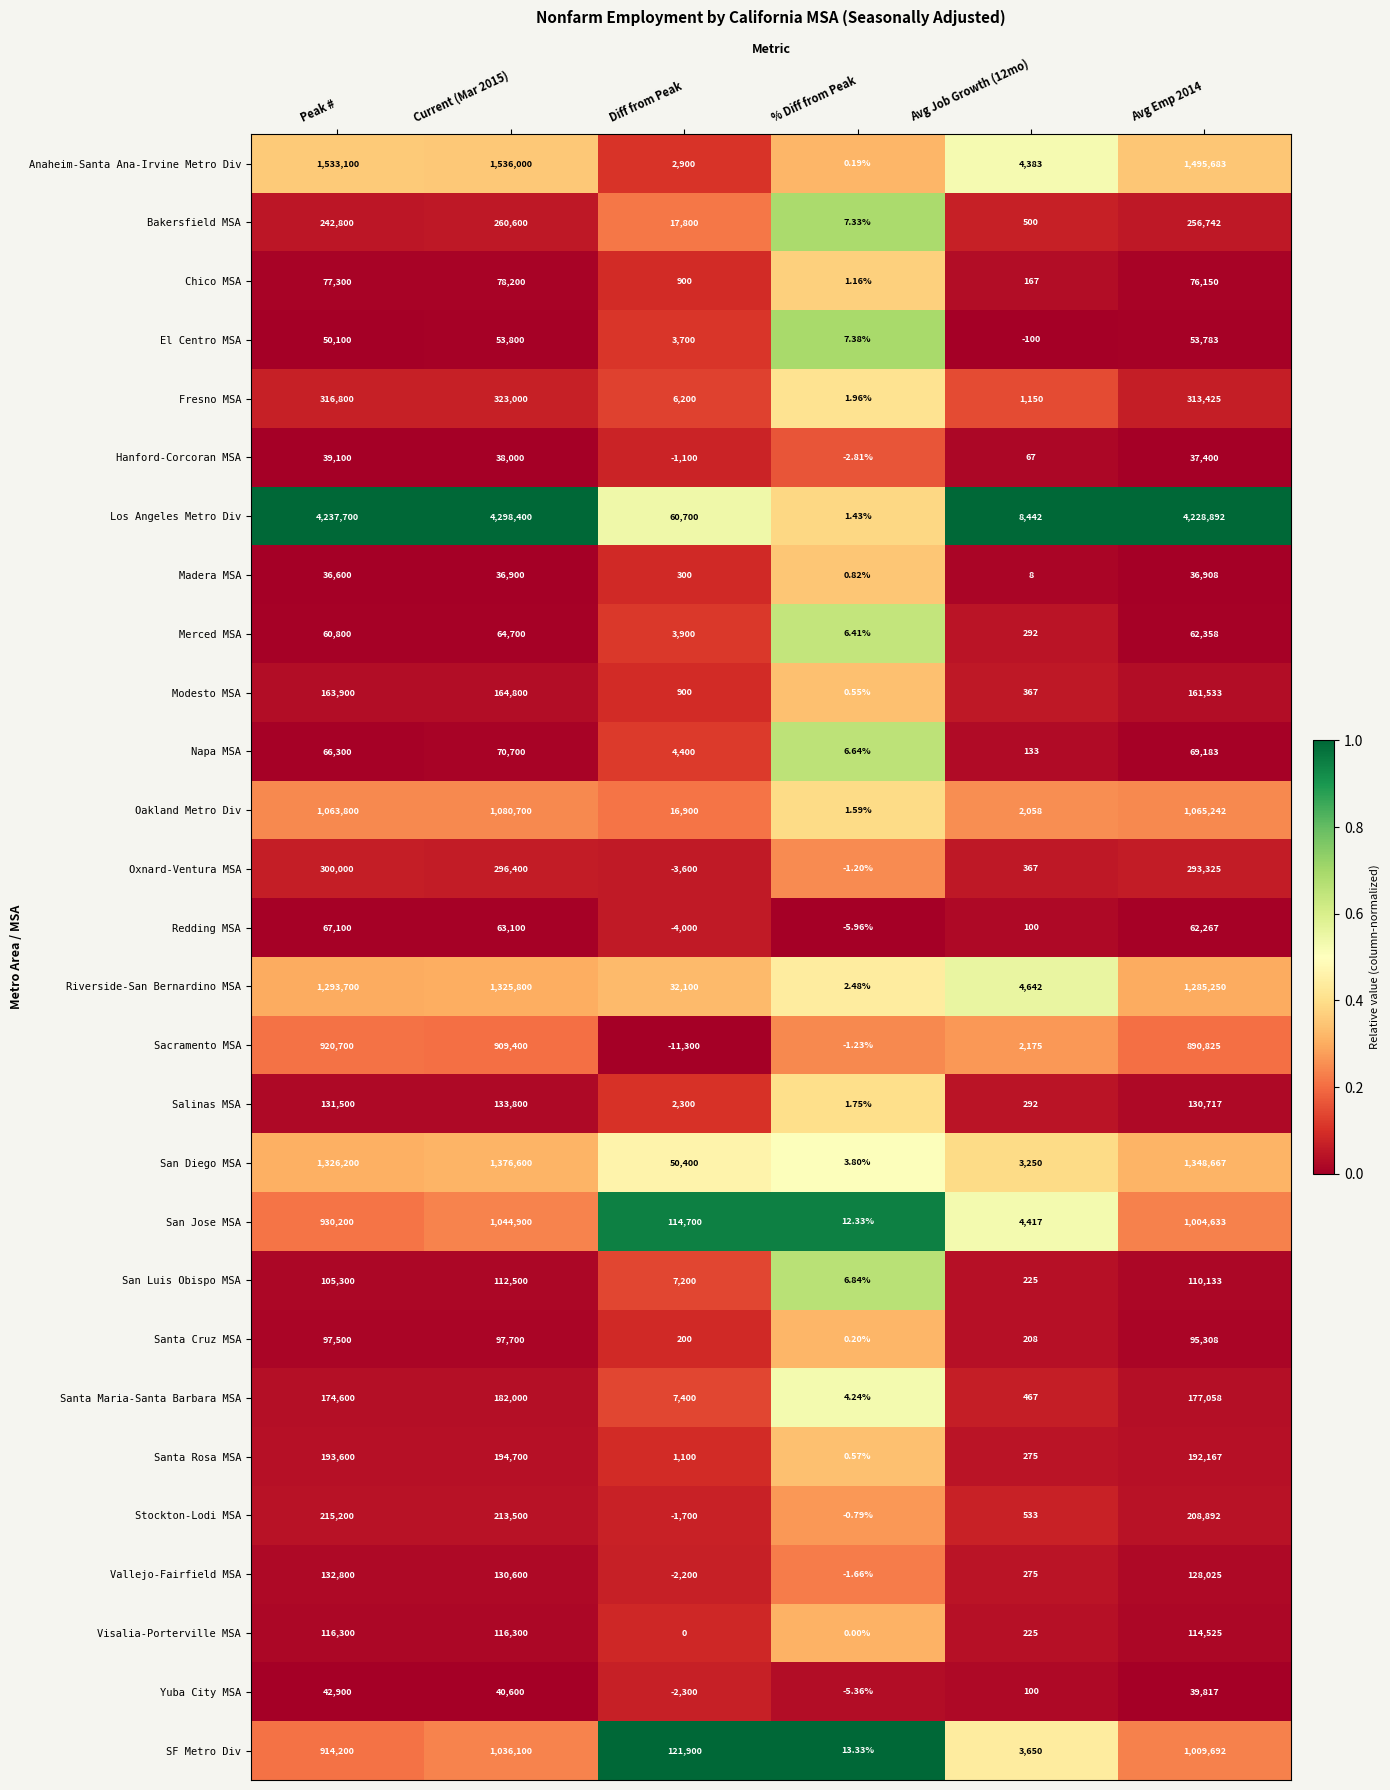

Which category has the lowest value across all series?

Diff from Peak